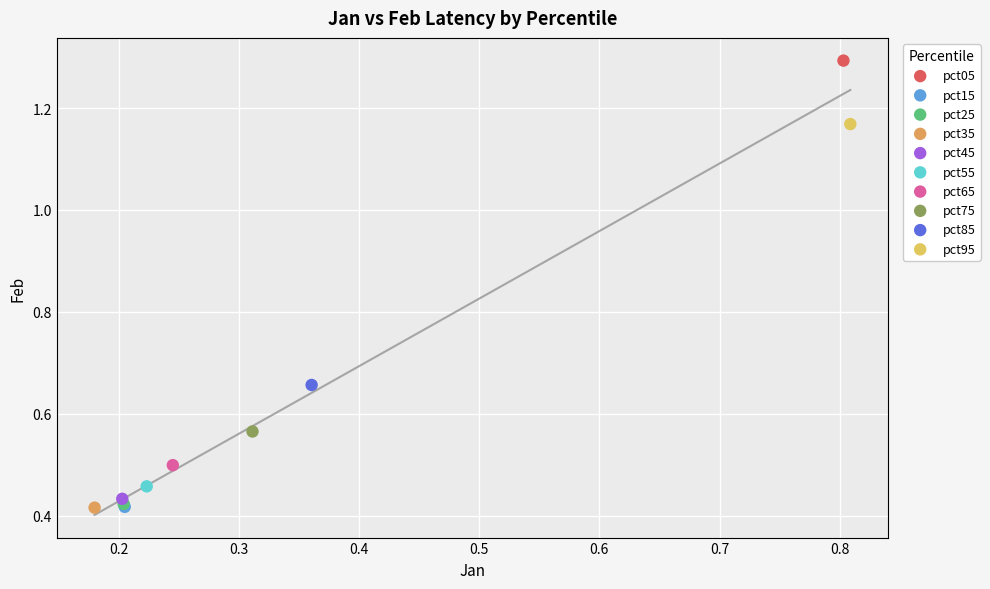

What are all the series names shown in the legend?

pct05, pct15, pct25, pct35, pct45, pct55, pct65, pct75, pct85, pct95